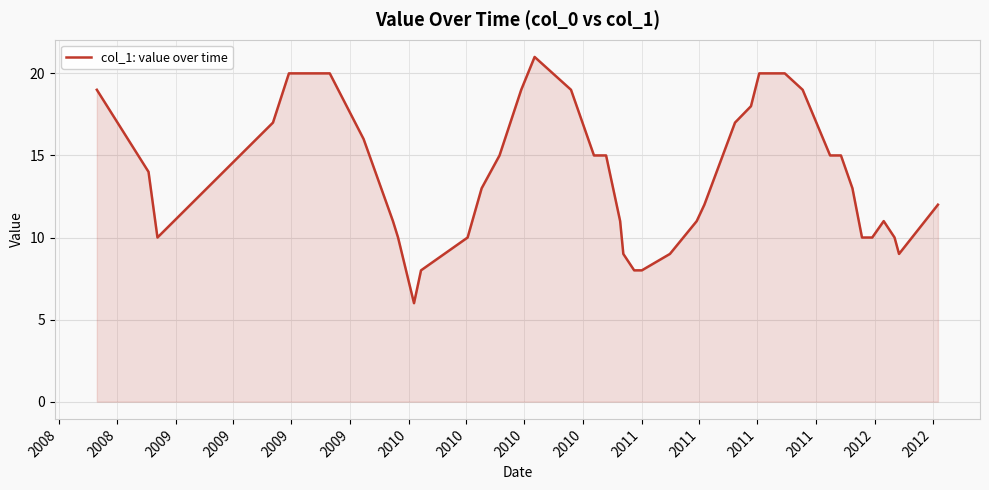

What is the smallest value displayed?

6